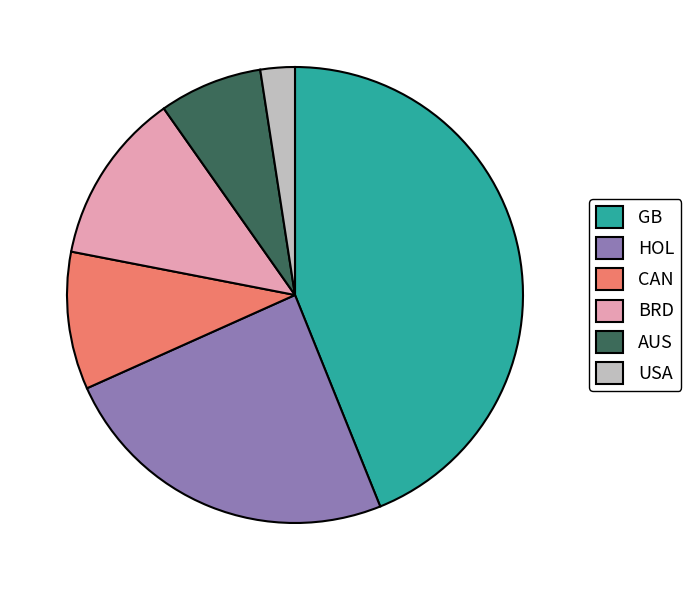

Which has a higher value, BRD or HOL?

HOL